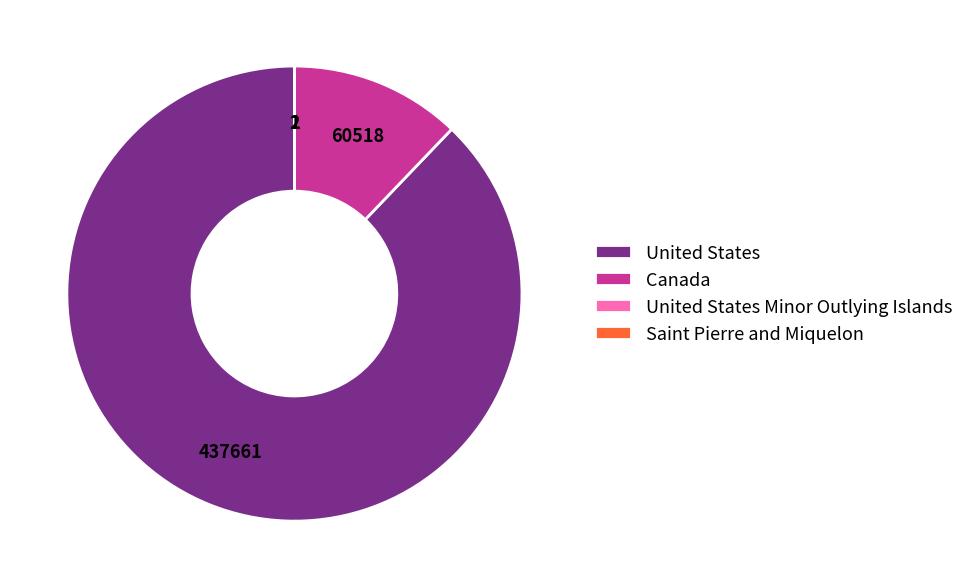

Which slice is the largest?

United States